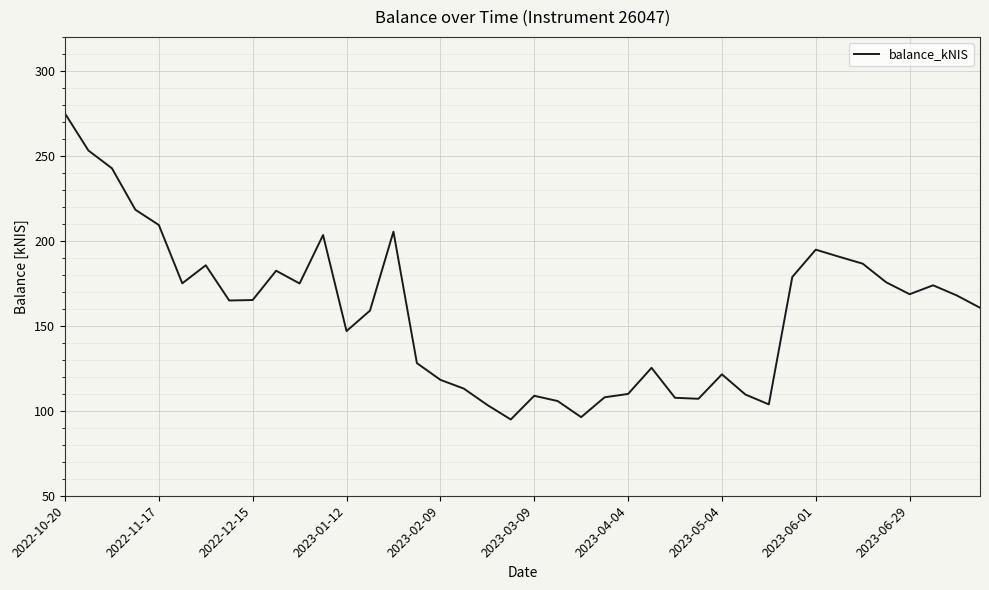

What is the greatest value displayed?

274.9